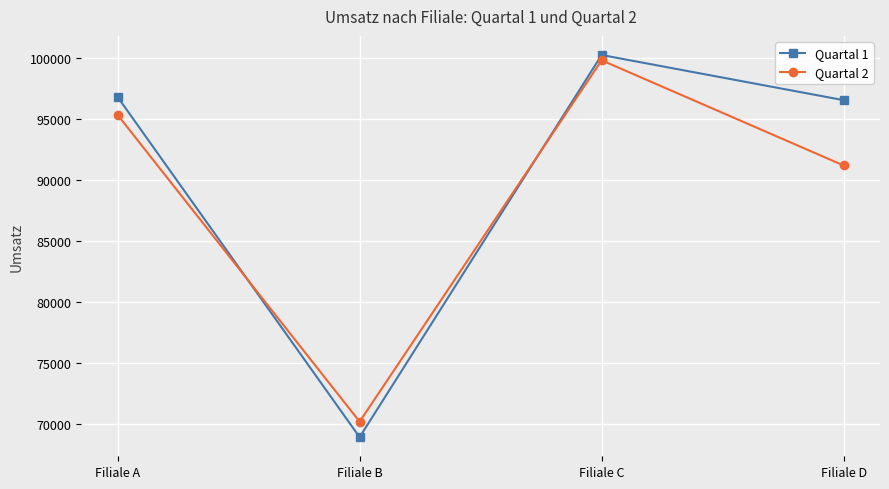

Is the value of Quartal 1 at Filiale C greater than the value of Quartal 2 at Filiale B?

Yes